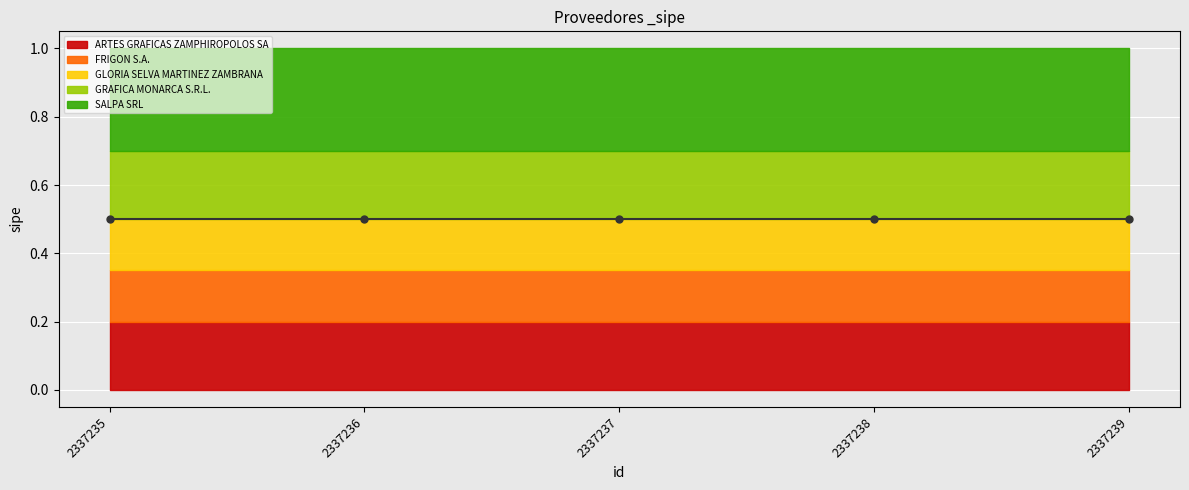

True or false: SALPA SRL has more than 1 interior local peaks.

False